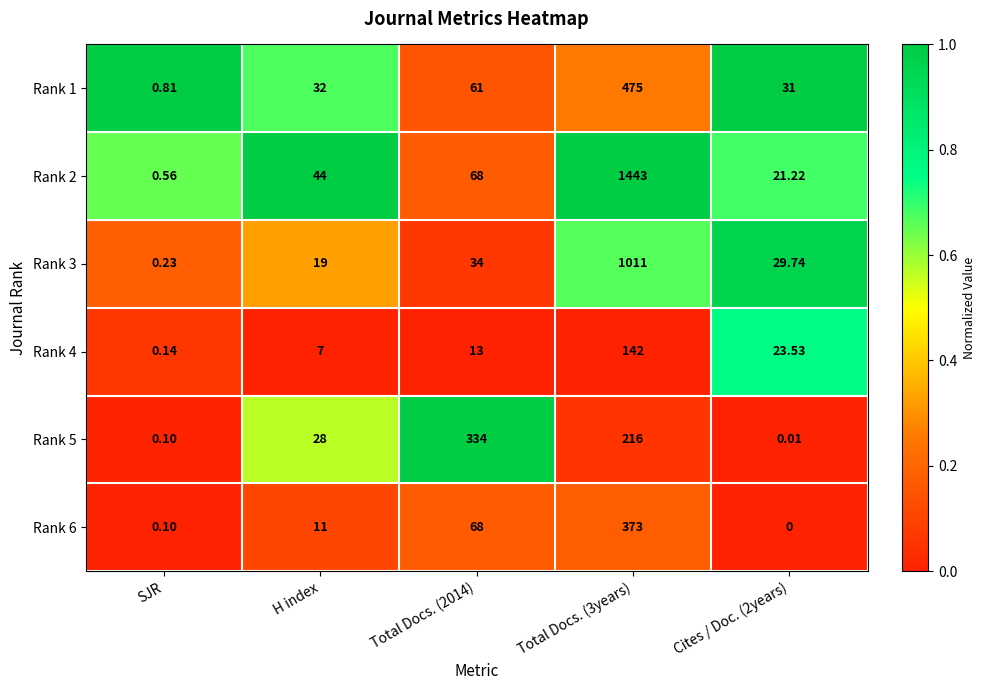

At which label does Rank 4 reach its minimum?

SJR